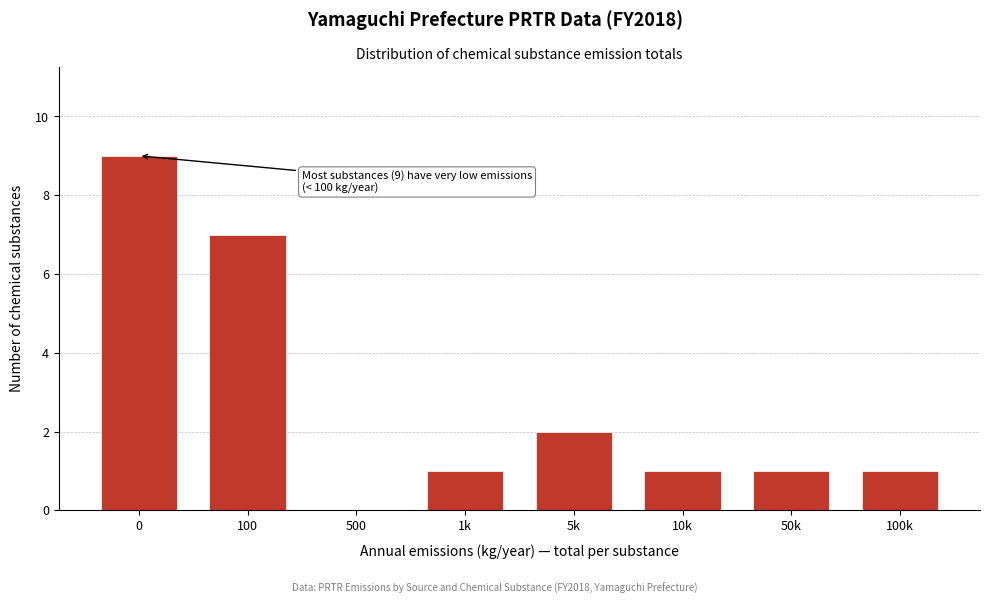

Reading left to right, transcribe all the data shown in this chart.

0=9	100=7	500=0	1k=1	5k=2	10k=1	50k=1	100k=1